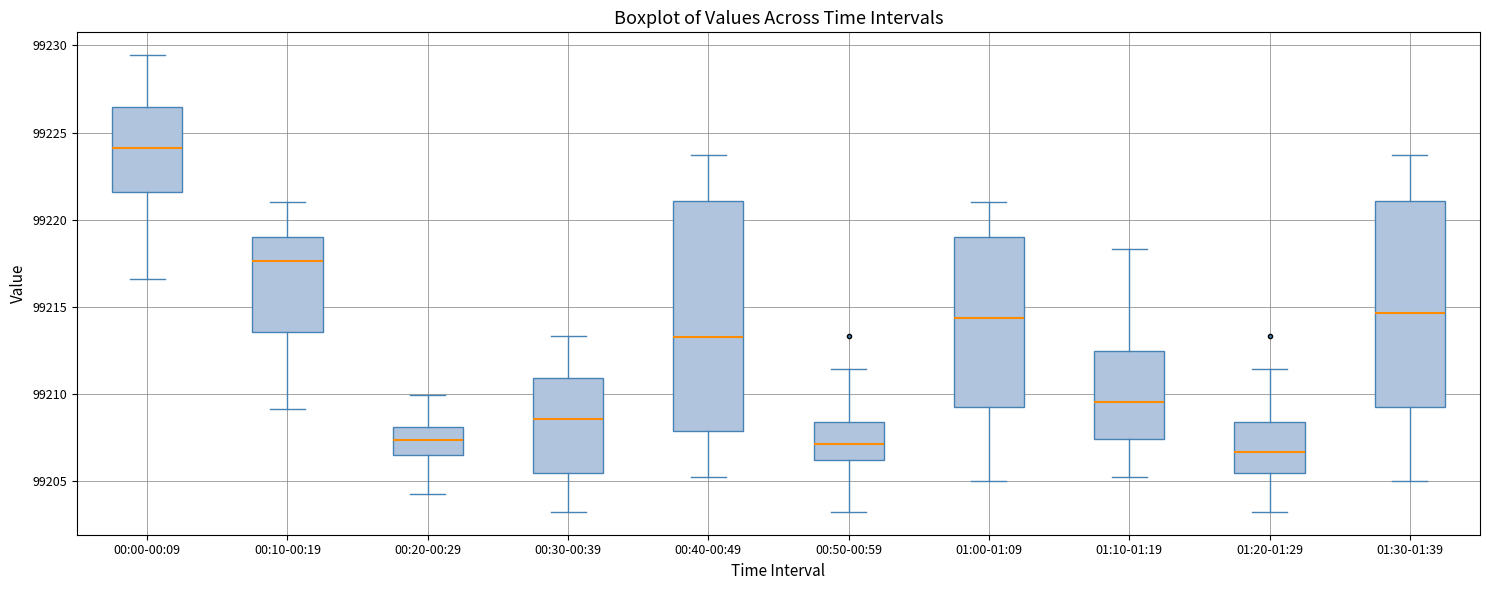

Which box is the tallest, from its lower edge to its upper edge?

00:40-00:49